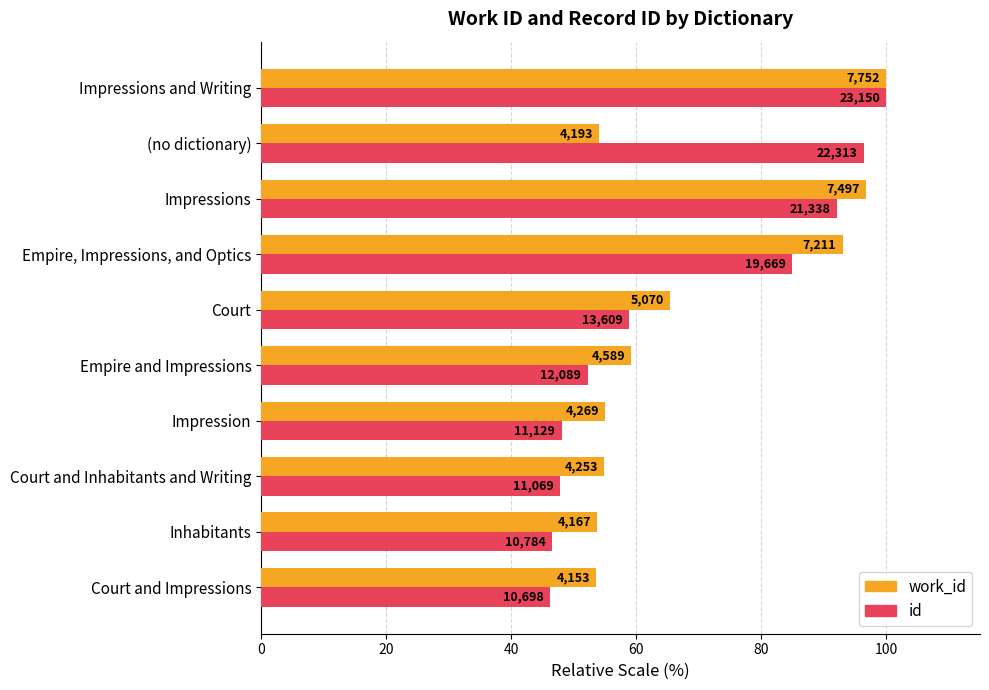

What are all the series names shown in the legend?

work_id, id